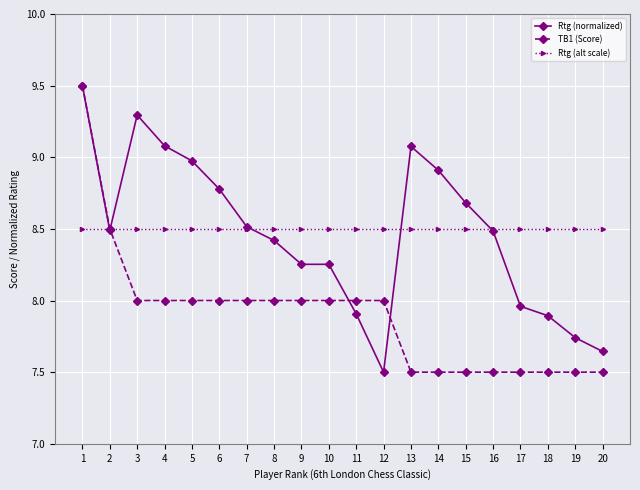

Which series changed the most between 3 and 17?

Rtg (normalized)